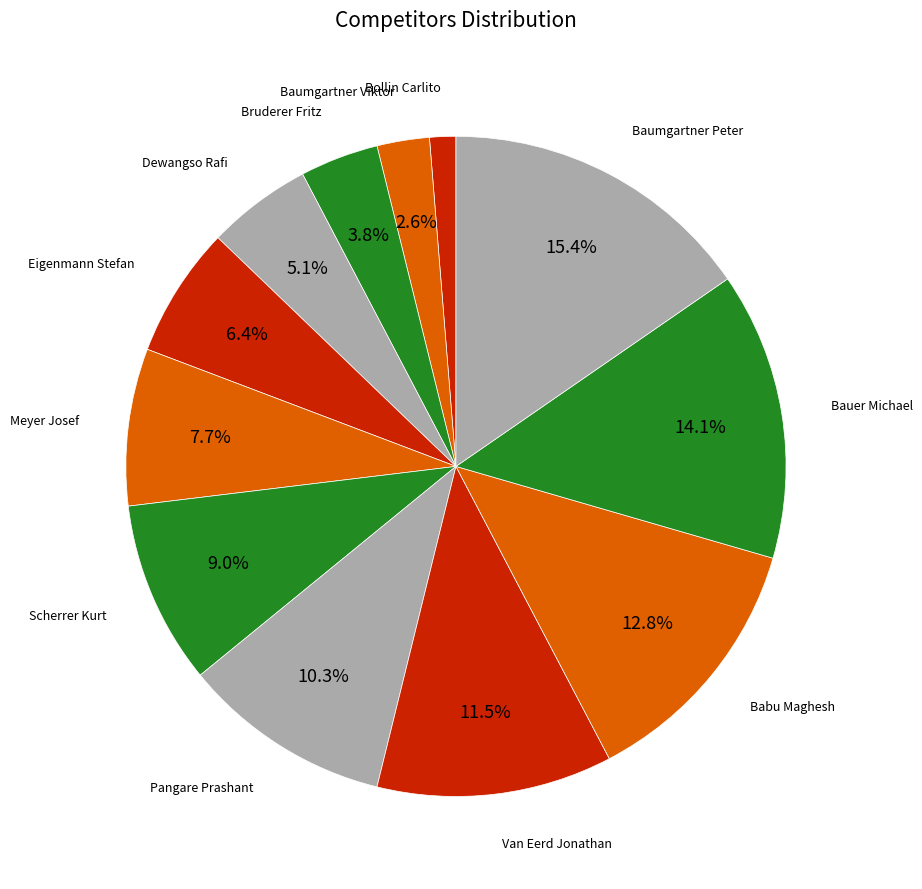

Rank the categories by value from highest to lowest.

Baumgartner Peter, Bauer Michael, Babu Maghesh, Van Eerd Jonathan, Pangare Prashant, Scherrer Kurt, Meyer Josef, Eigenmann Stefan, Dewangso Rafi, Bruderer Fritz, Baumgartner Viktor, Bollin Carlito